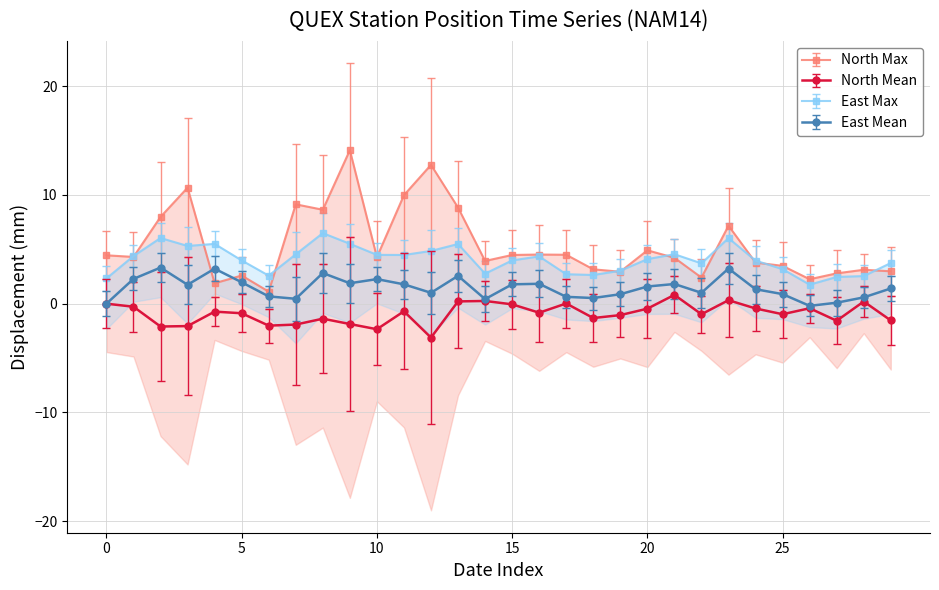

True or false: North Mean has more than 0 points higher than both neighbors.

True